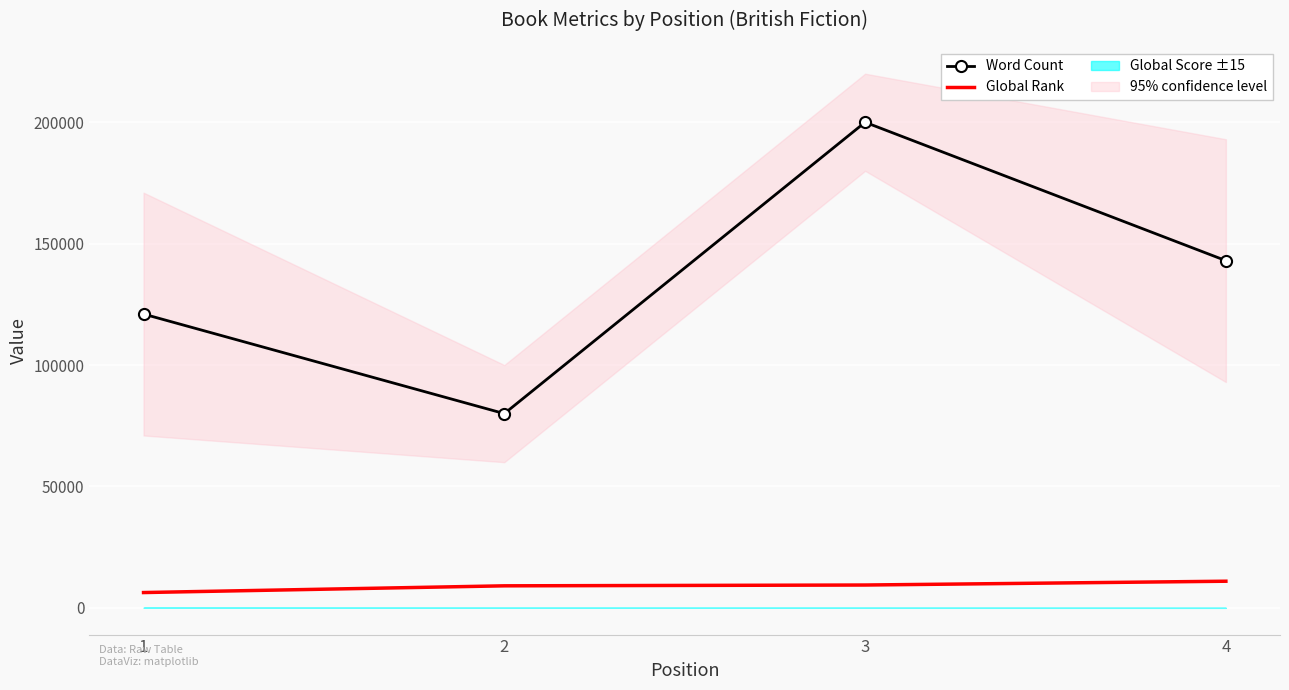

What is the minimum value for Global Rank?

6302